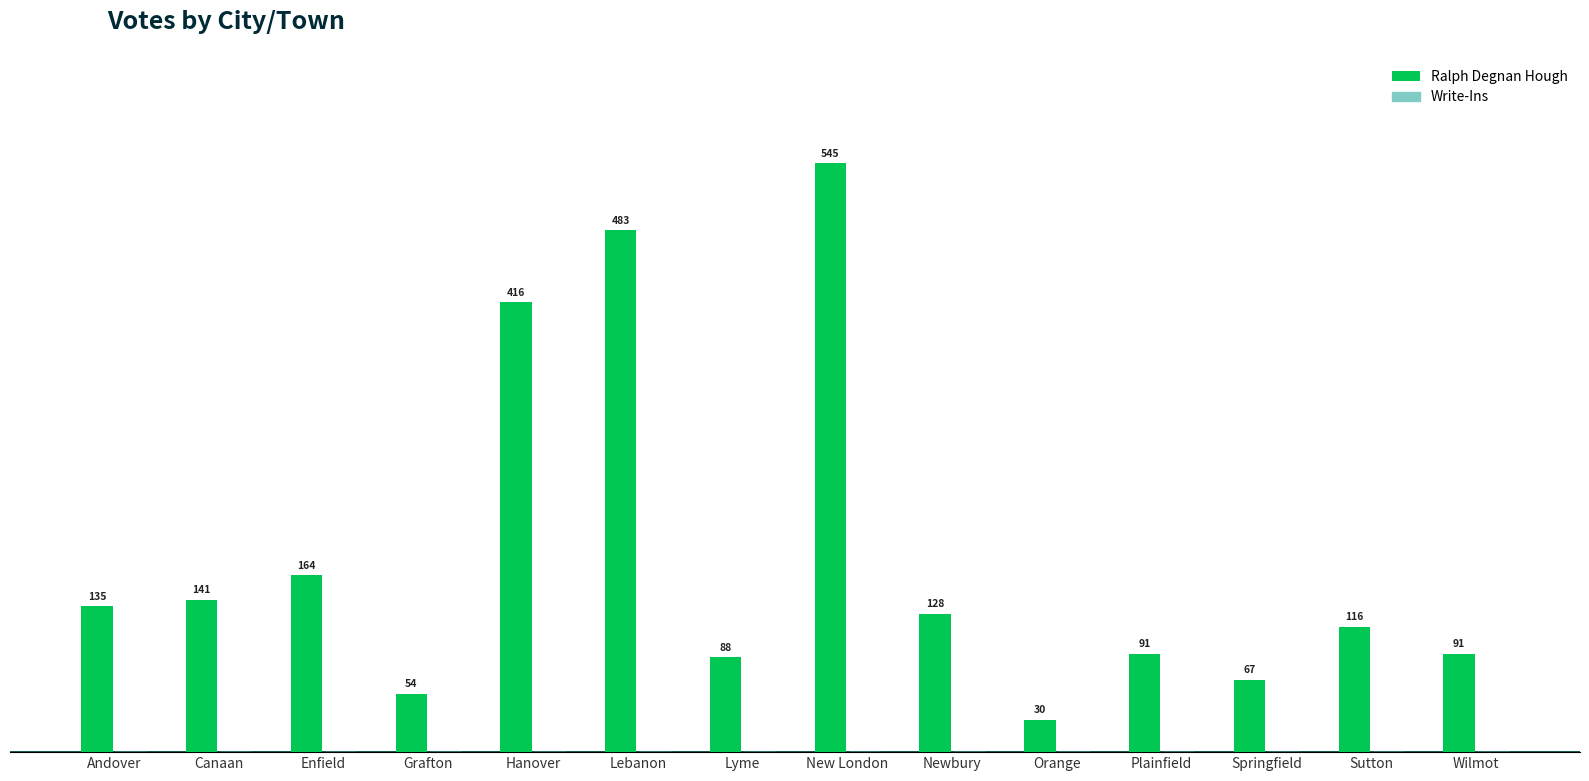

What is the change in value from Lyme to Sutton?

+28